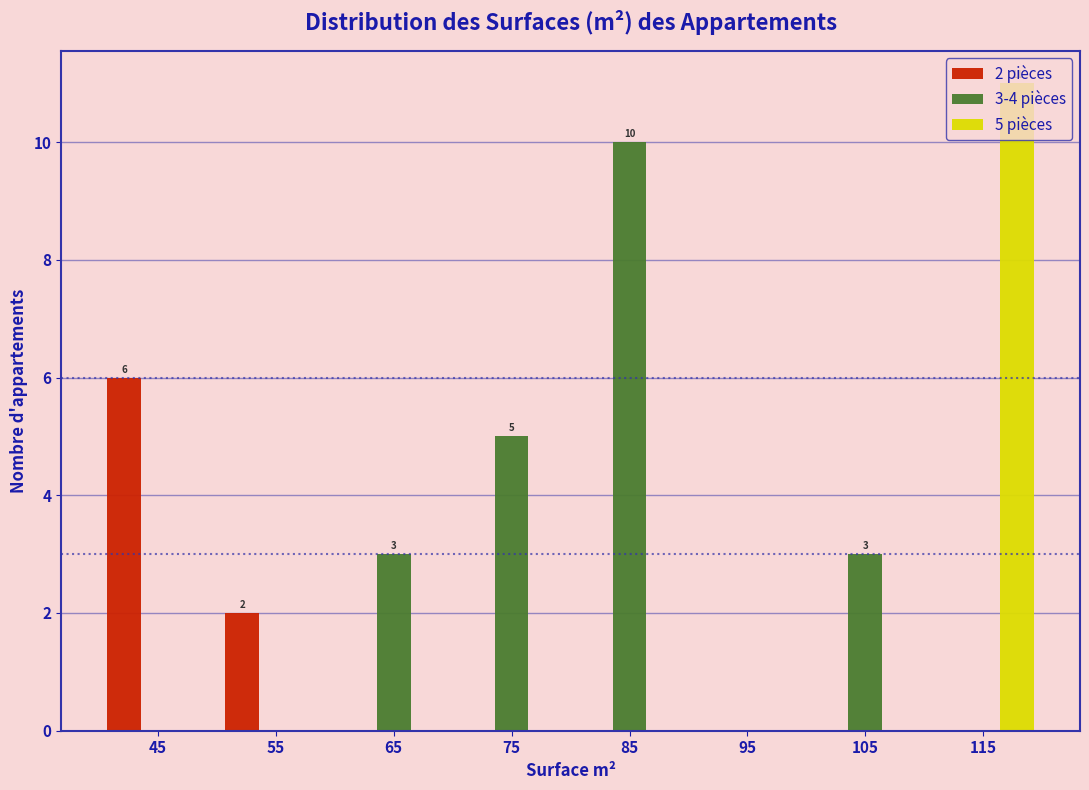

In the 3-4 pièces series, which range on the x-axis has the tallest bar?

80 to 90